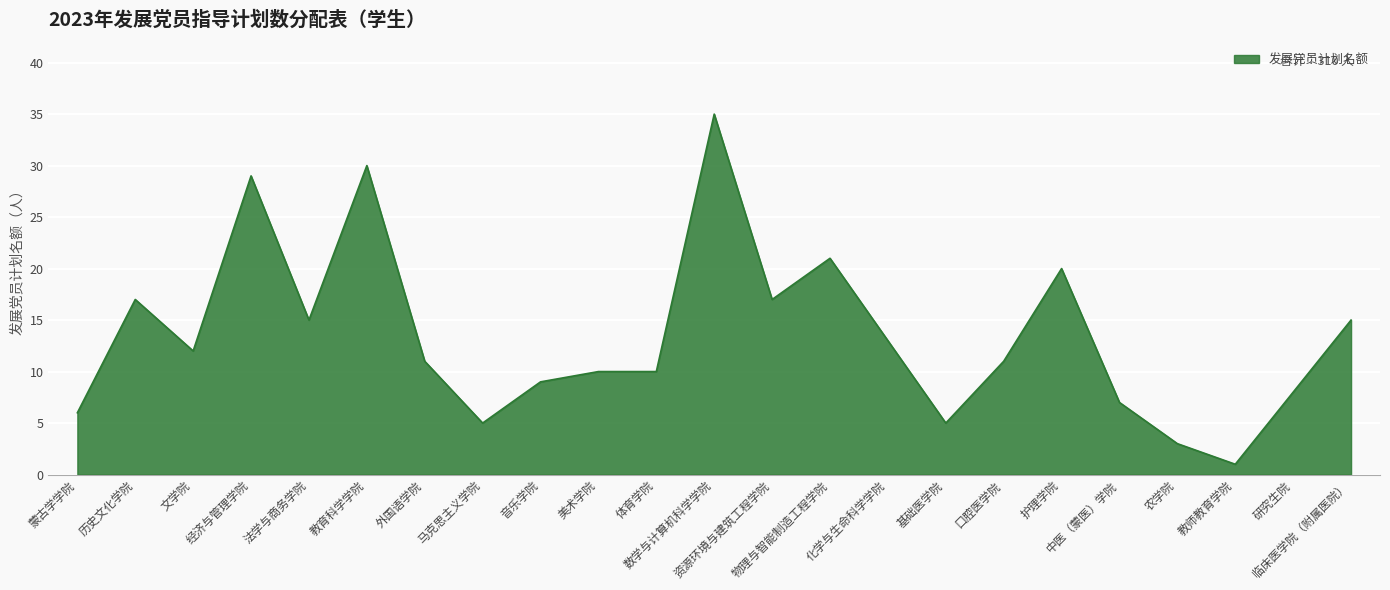

Reading right to left, extract all data points from this chart.

15	8	1	3	7	20	11	5	13	21	17	35	10	10	9	5	11	30	15	29	12	17	6